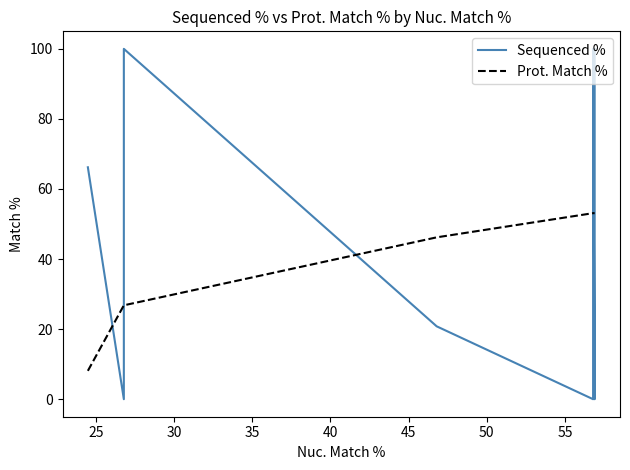

Which series ends up on top after the final intersection of Sequenced % and Prot. Match %?

Sequenced %